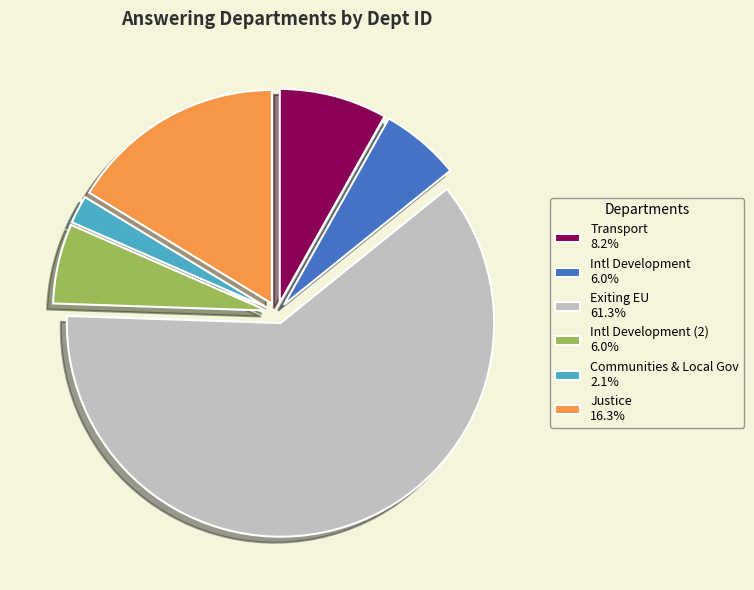

Is there any slice that represents more than half of the pie?

Yes